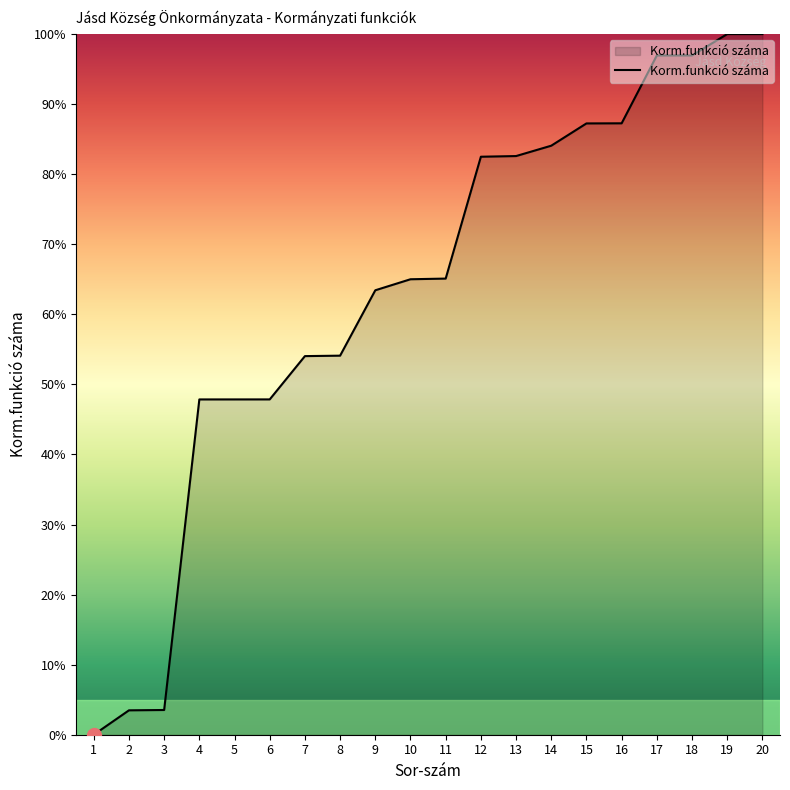

How many lines are shown in the chart?

1